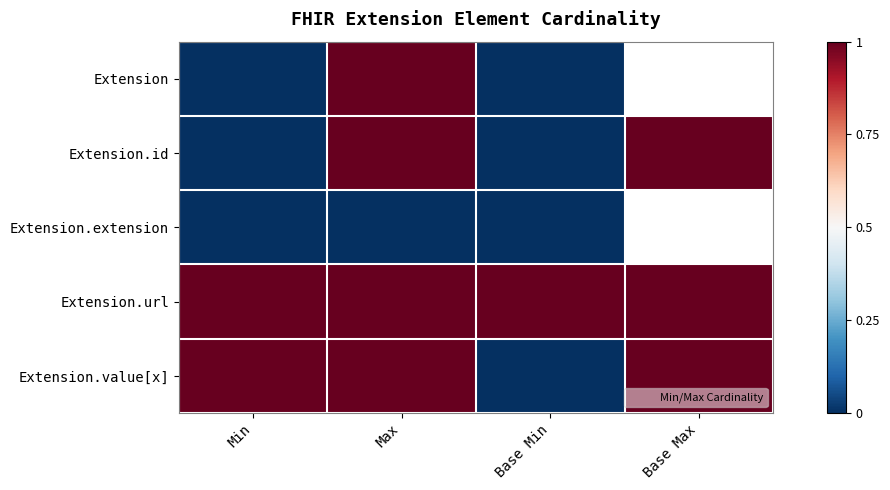

What is the sum of the Extension values at Max and Base Min?

1.0